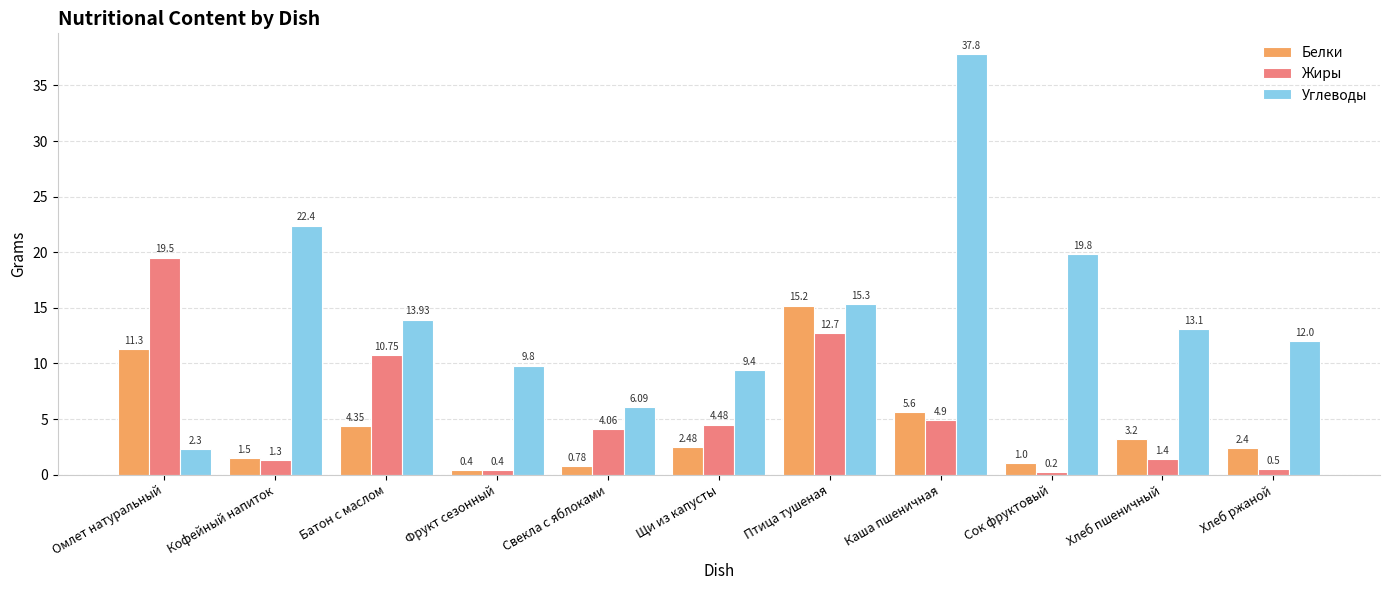

Are the bars horizontal?

No